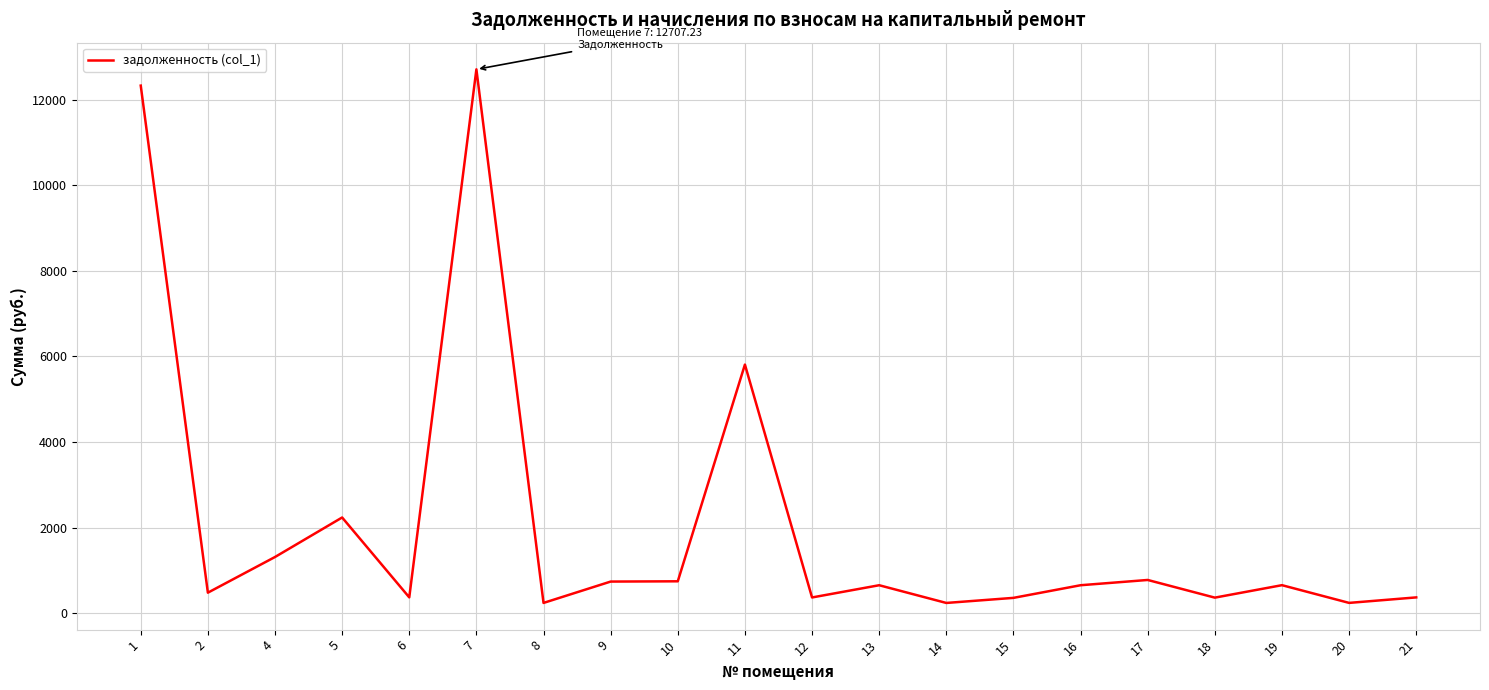

Between 12 and 13, which is larger?

13